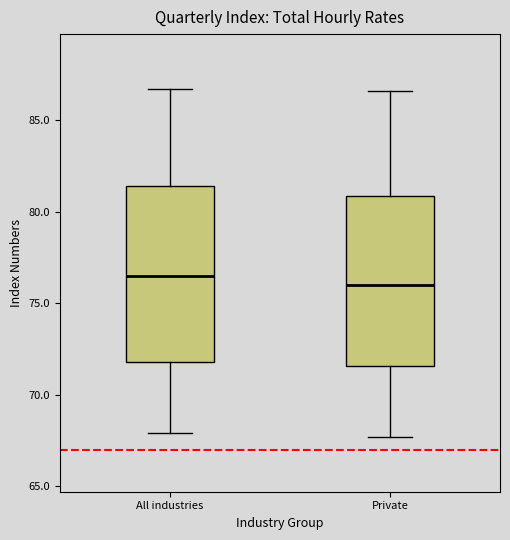

Reading left to right, read every box against the y-axis: the position of its median line, the range the box covers, and the ends of its whiskers. The values are not printed on the chart, so give them approximately, as read against the axis.

All industries: median 76.5, box 72.0 to 81.5, whiskers 68.0 to 86.5
Private: median 76.0, box 71.5 to 81.0, whiskers 67.5 to 86.5